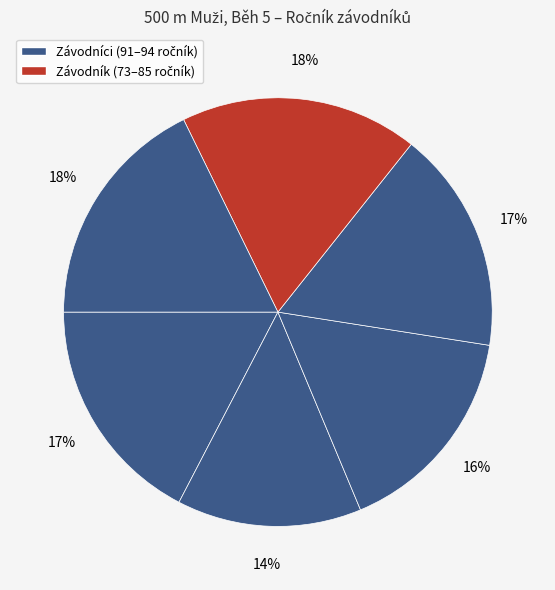

How many segments does this pie chart have?

6